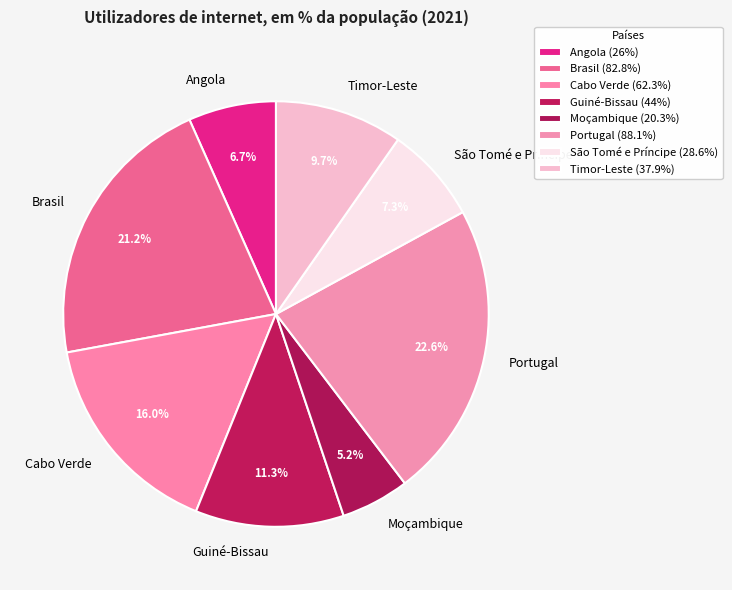

Between Moçambique and Angola, which is larger?

Angola